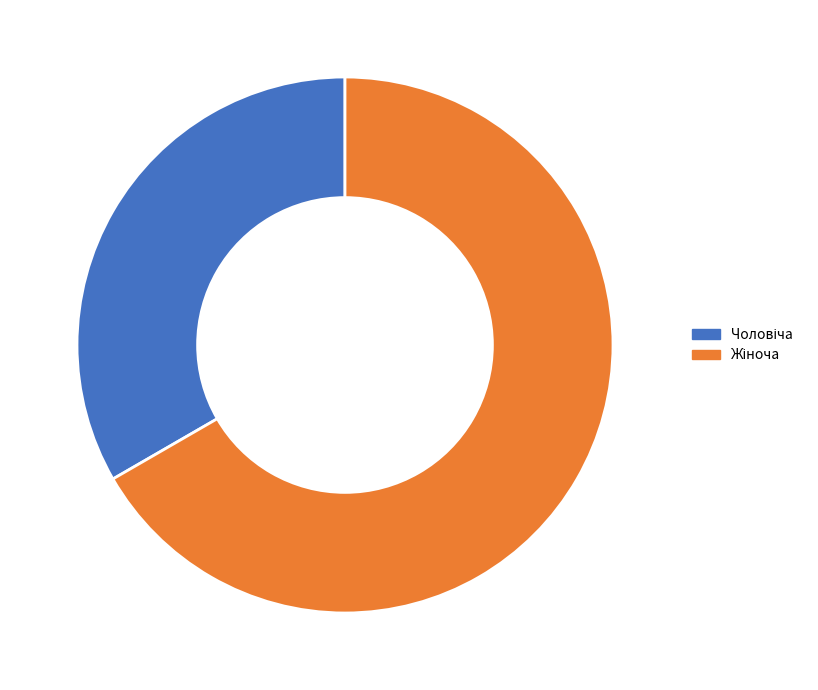

Rank the categories by value from lowest to highest.

Чоловіча, Жіноча